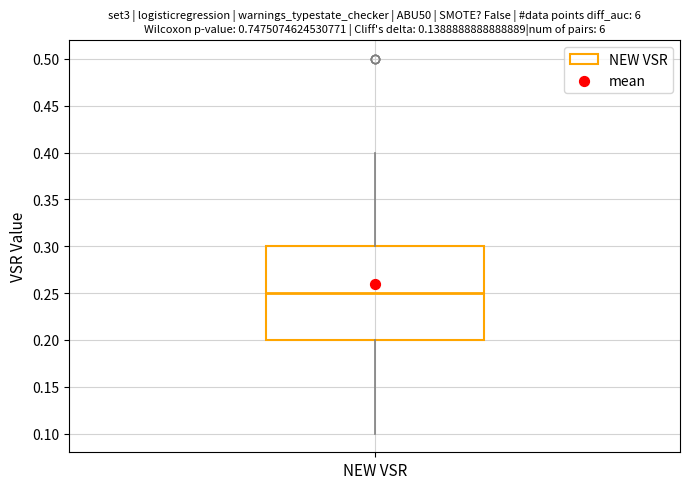

Read this box plot against the y-axis: the position of the median line, the range covered by the box, and the ends of both whiskers. The values are not printed on the chart, so give them approximately, as read against the axis.

median 0.25, box 0.20 to 0.30, whiskers 0.10 to 0.40